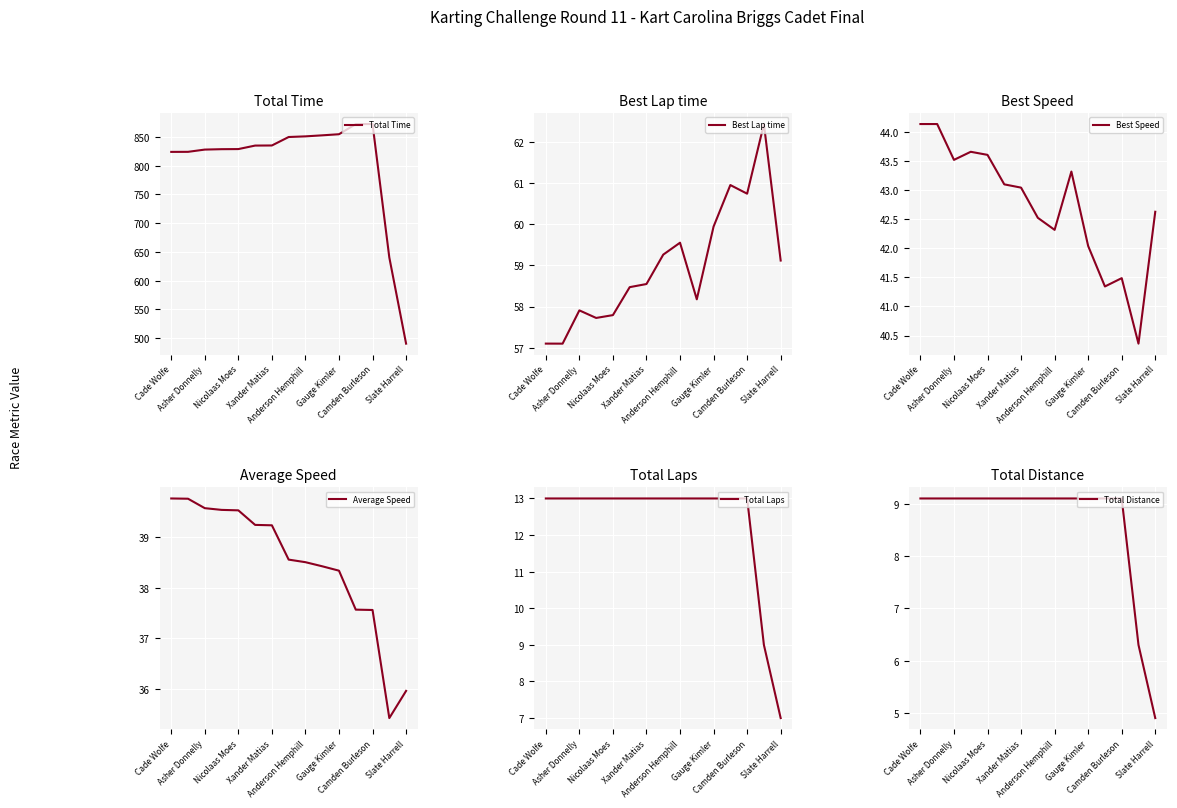

What is the maximum value for Total Distance?

9.1